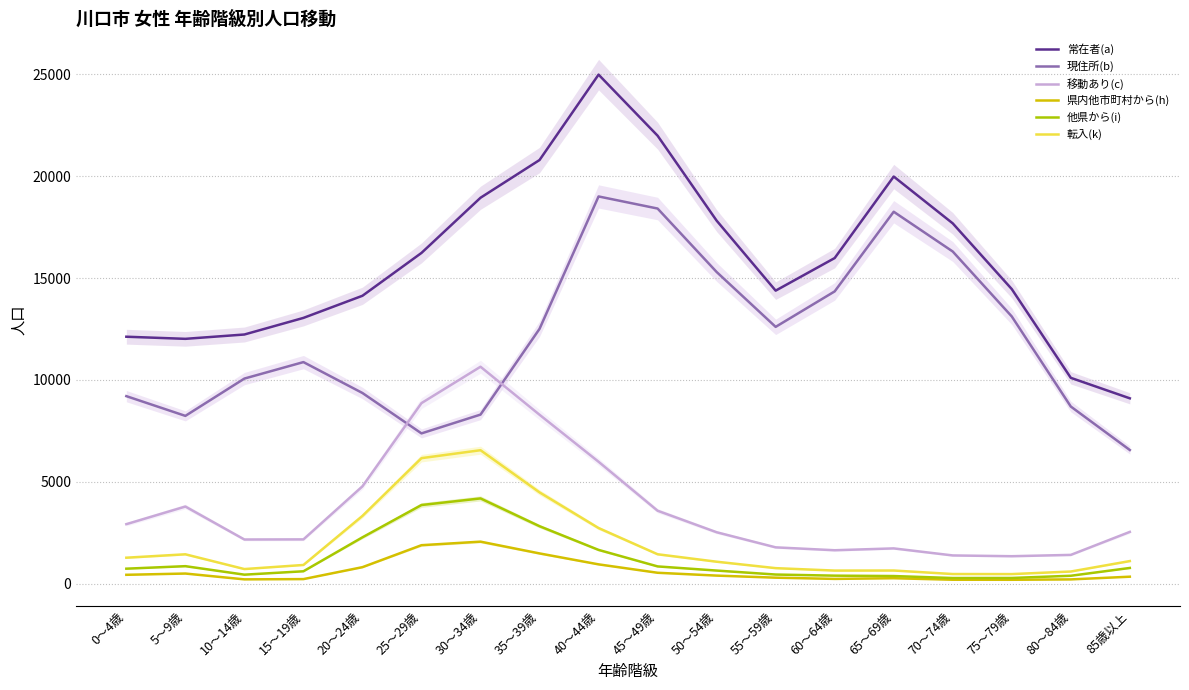

True or false: 常在者(a) has a value of 13046 at 15～19歳.

True